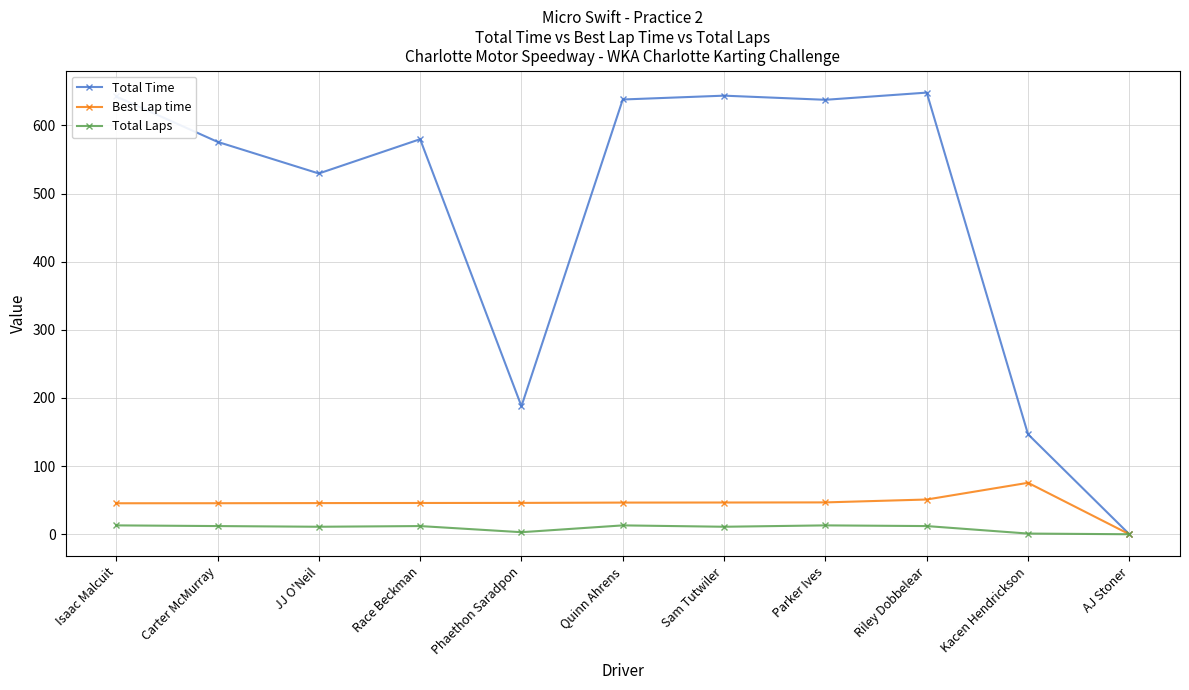

Is the value of Best Lap time at JJ O'Neil greater than the value of Total Time at Phaethon Saradpon?

No